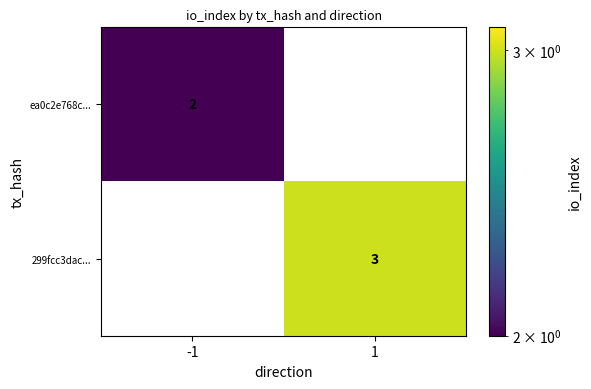

What is the total value across all series at 1?

3